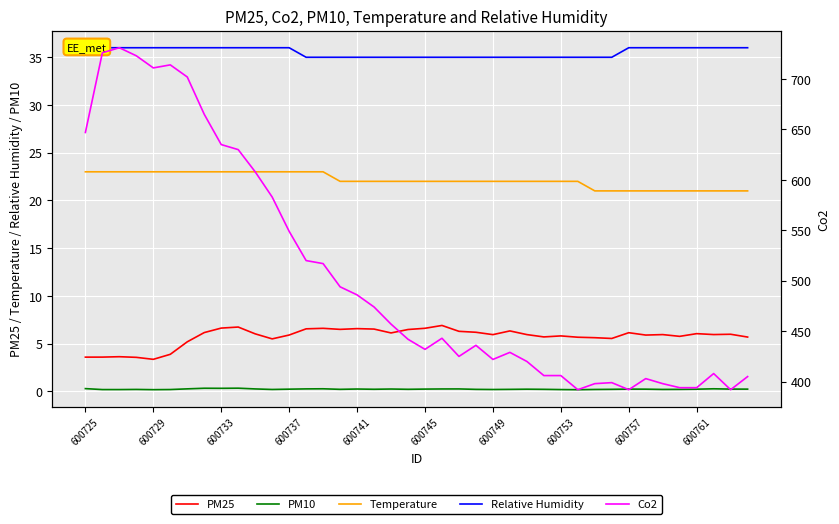

Rank the series by their maximum value, from highest to lowest.

Co2, Relative Humidity, Temperature, PM25, PM10